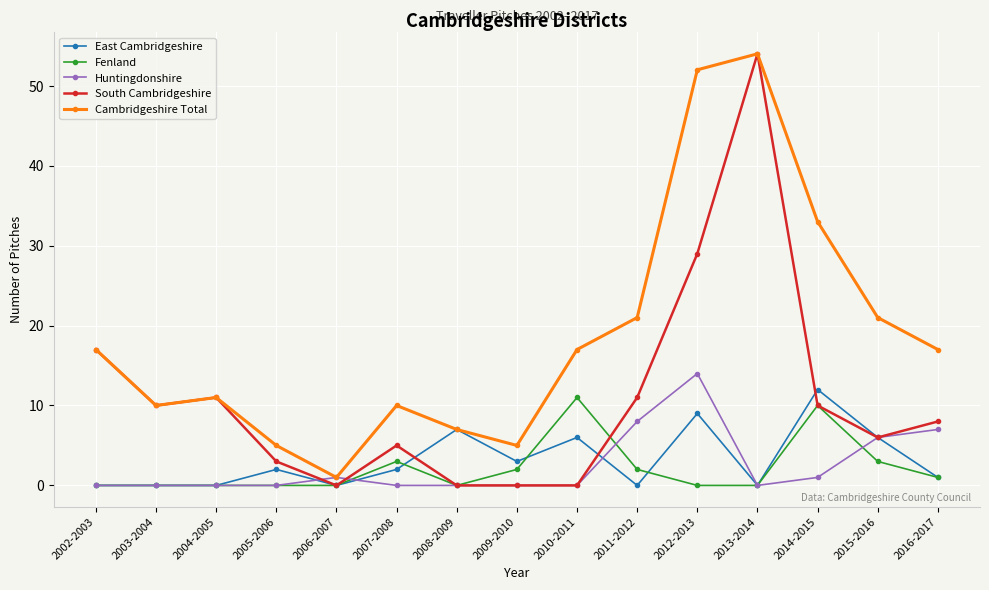

What is the label of the 14th point from the right?

2003-2004